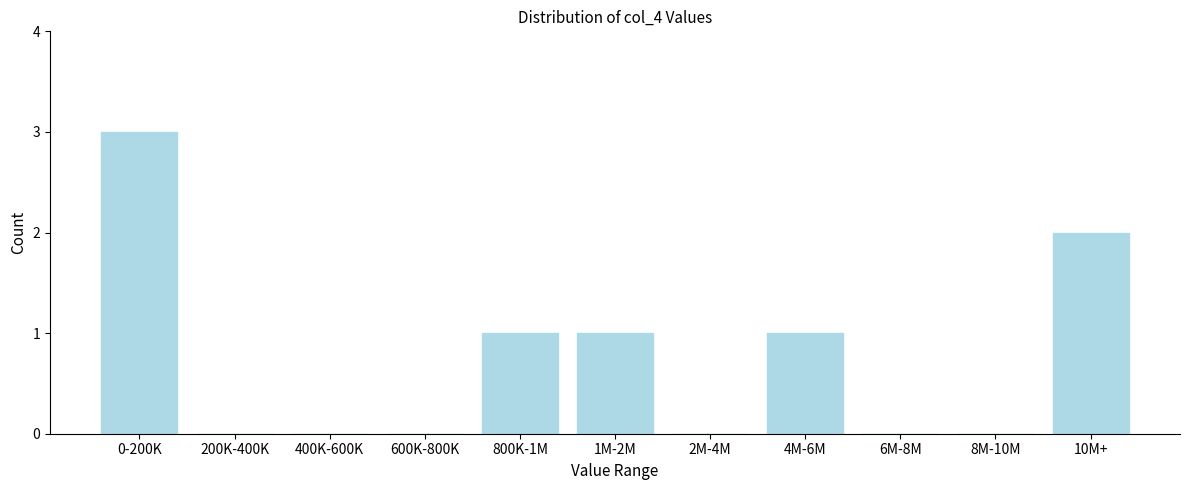

Reading right to left, transcribe all the data shown in this chart.

10M+=2	8M-10M=0	6M-8M=0	4M-6M=1	2M-4M=0	1M-2M=1	800K-1M=1	600K-800K=0	400K-600K=0	200K-400K=0	0-200K=3